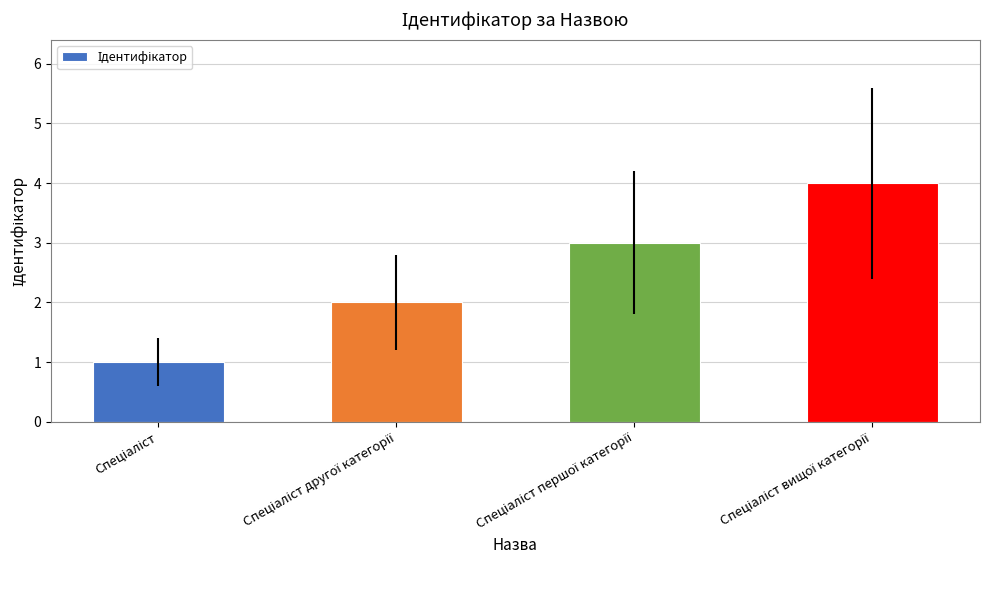

Does the chart contain any negative values?

No